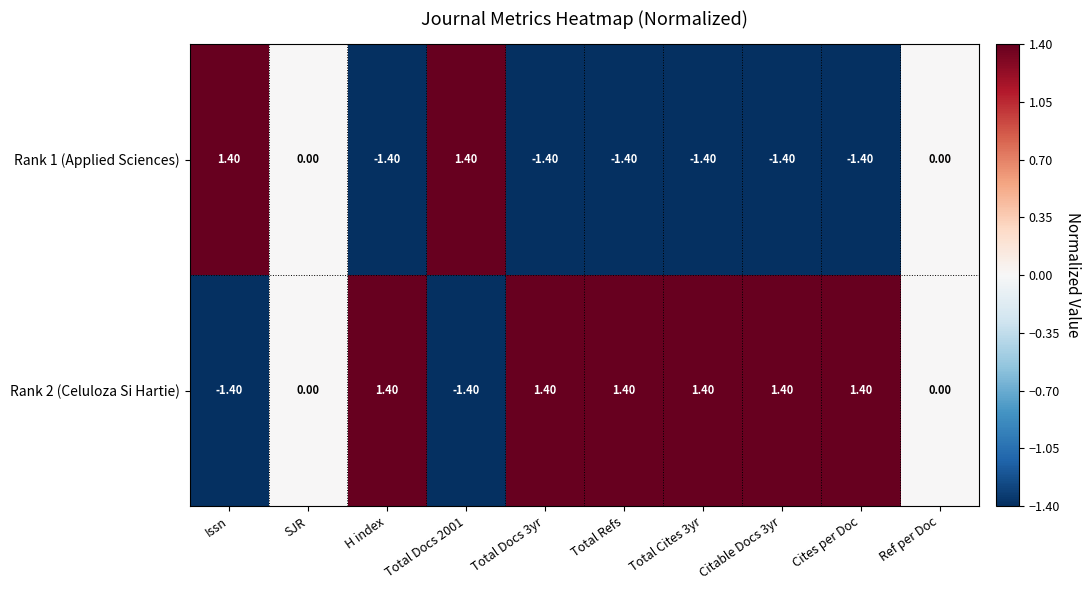

What is the difference between the highest and lowest values at Total Refs?

2.8